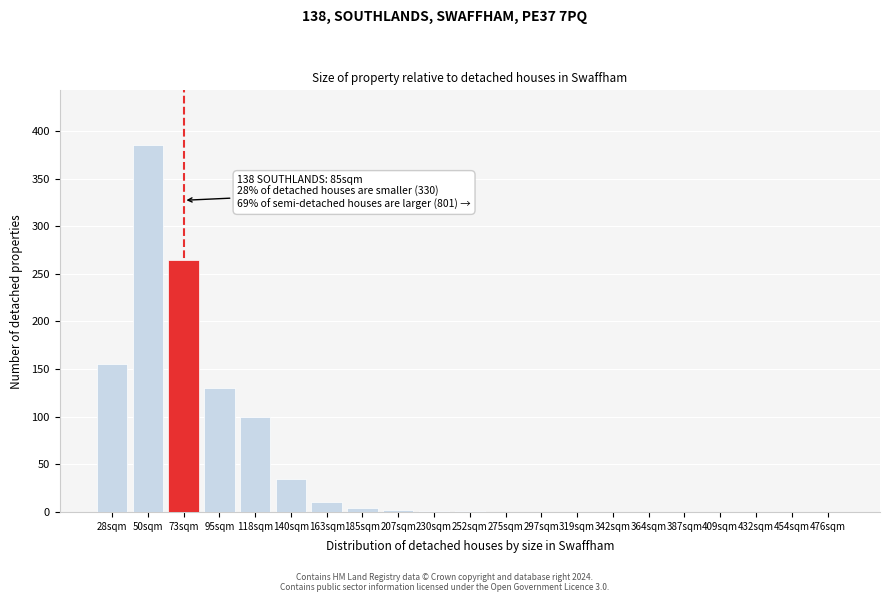

What is the greatest value displayed?

385